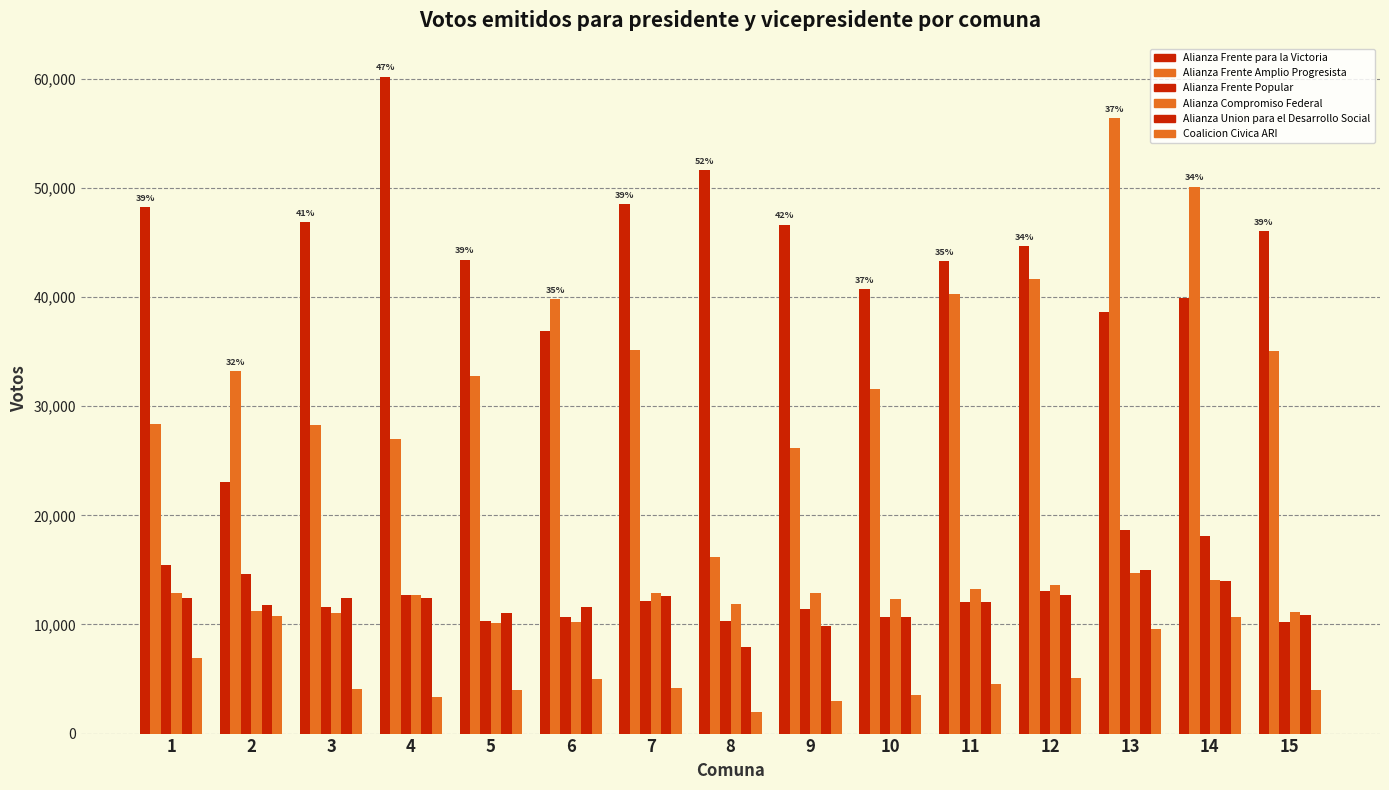

Does the chart contain stacked bars?

No